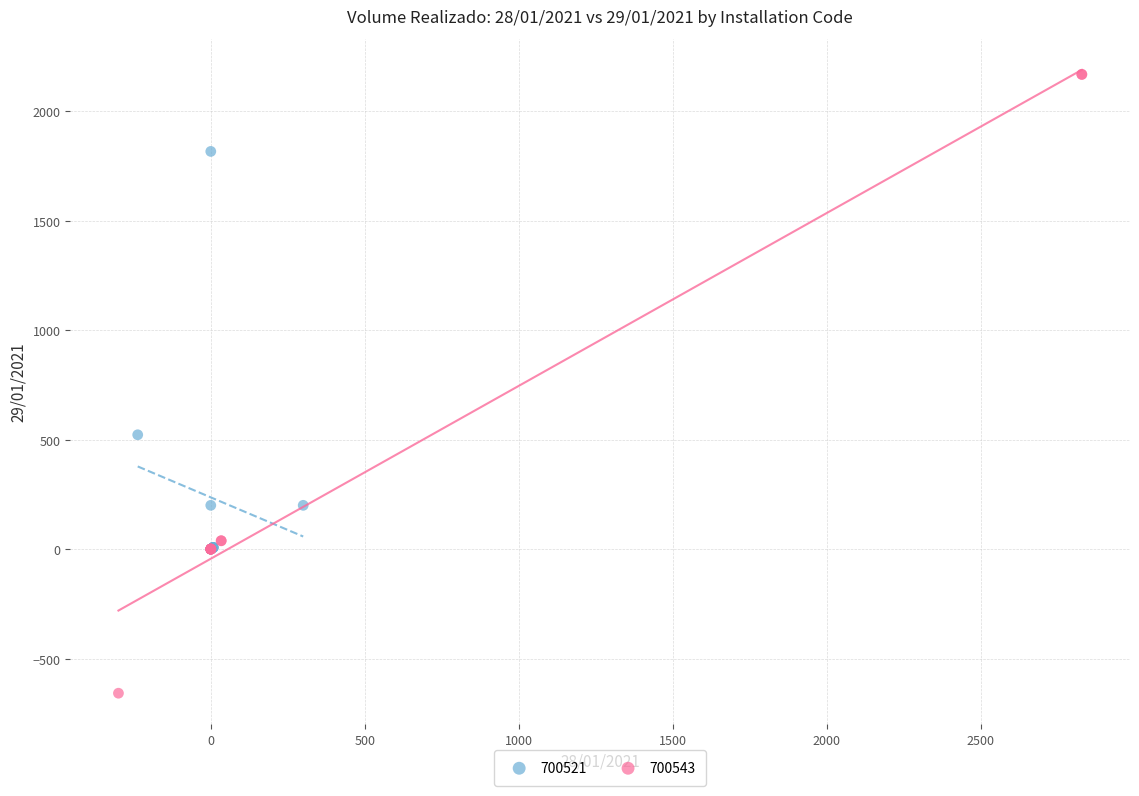

What are all the series names shown in the legend?

700521, 700543